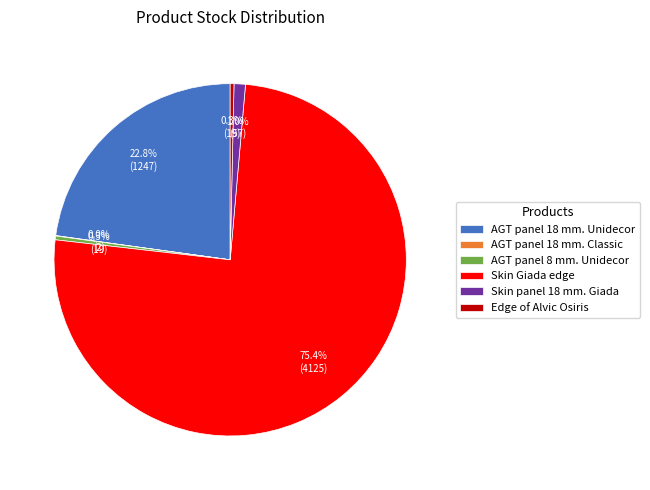

Which category accounts for the majority?

Skin Giada edge